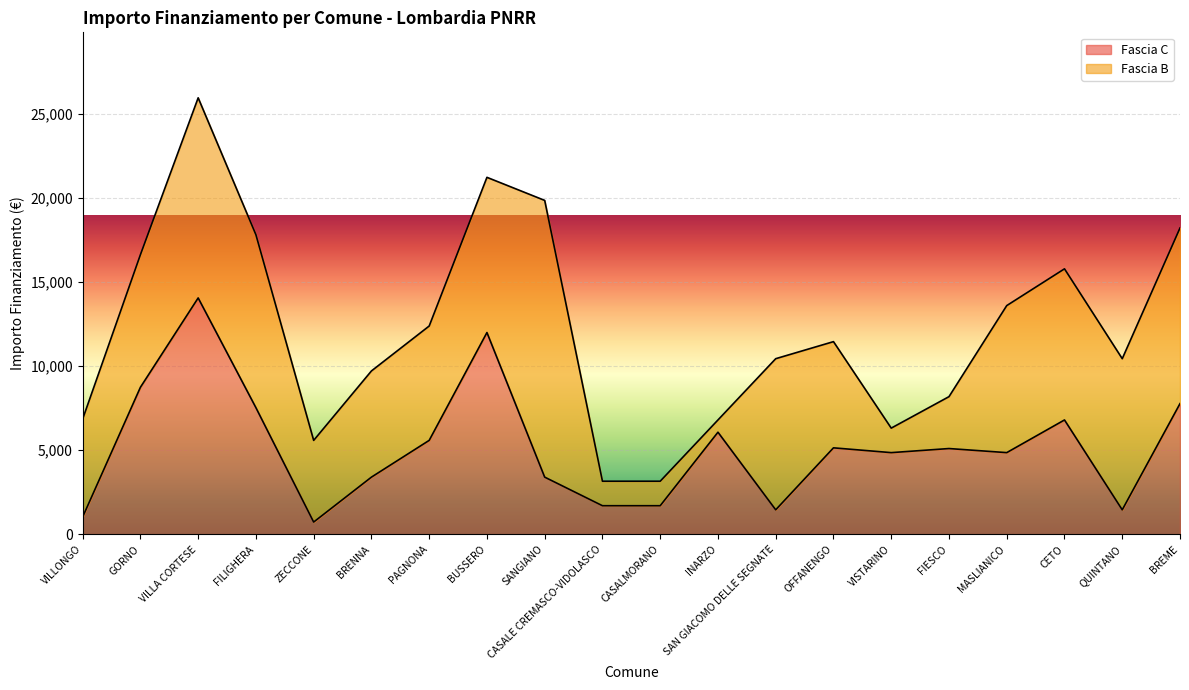

True or false: the data has more than 2 interior local peaks.

True